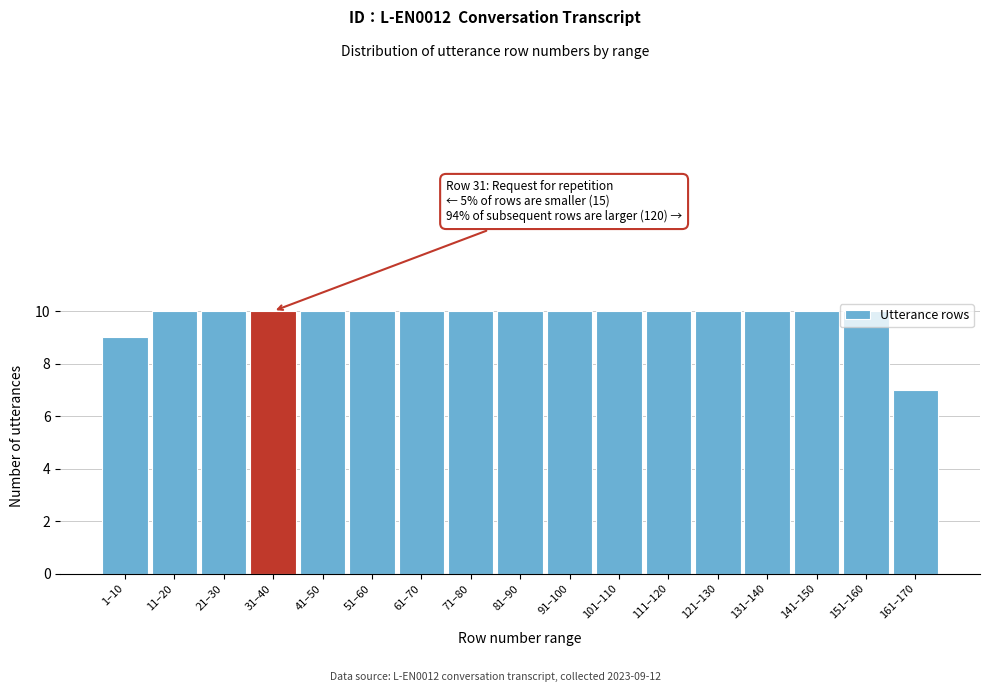

True or false: the data shows 14 at 131–140.

False